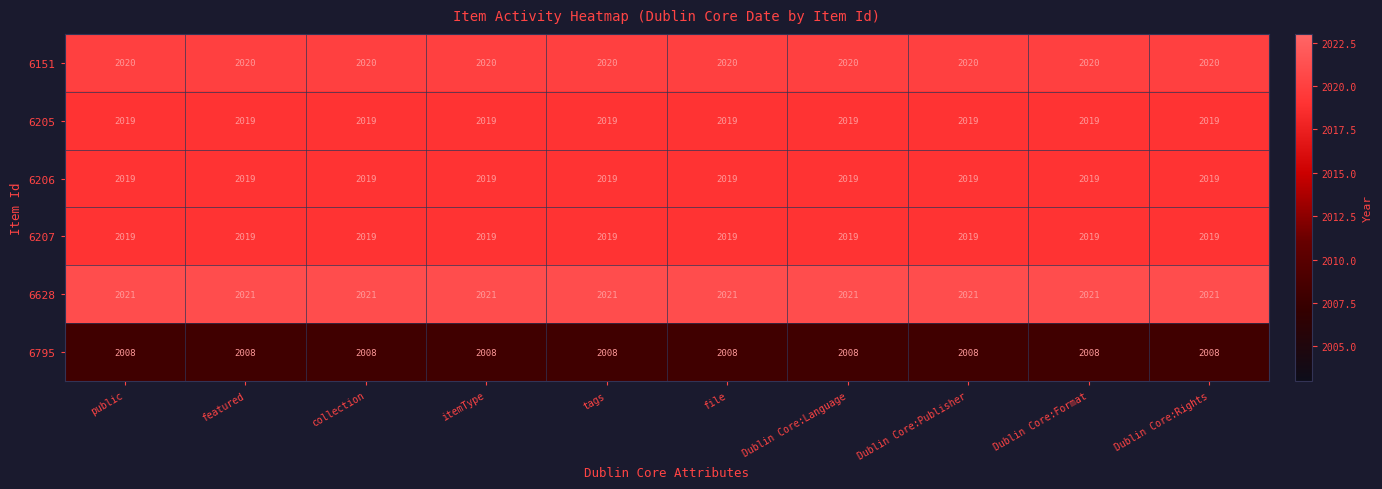

What is the spread (max minus min) of values at featured?

13